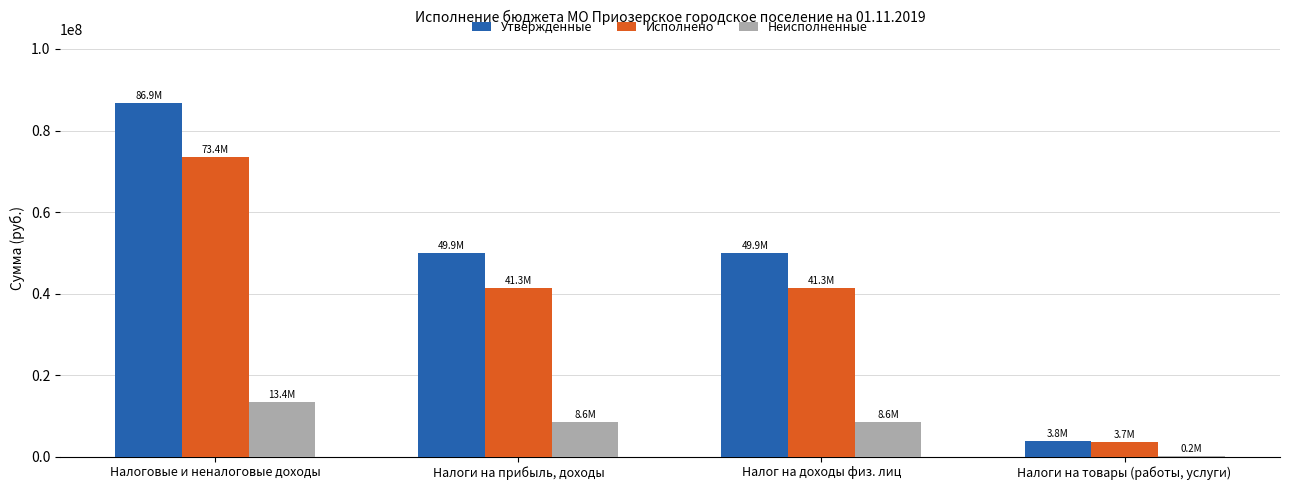

Read the Утвержденные value at Налоговые и неналоговые доходы.

86850300.0